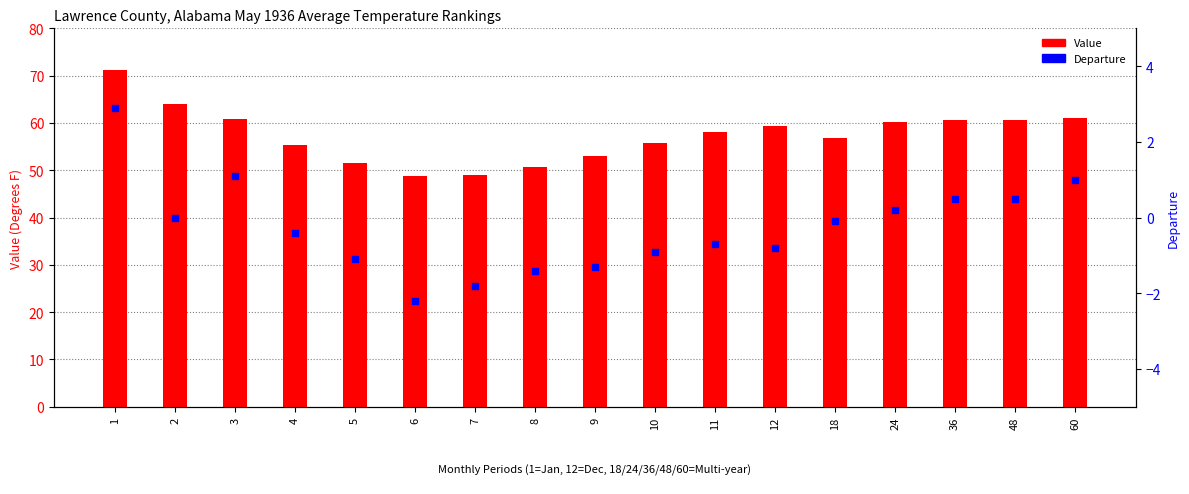

Which series has the largest Y range (max minus min)?

Value